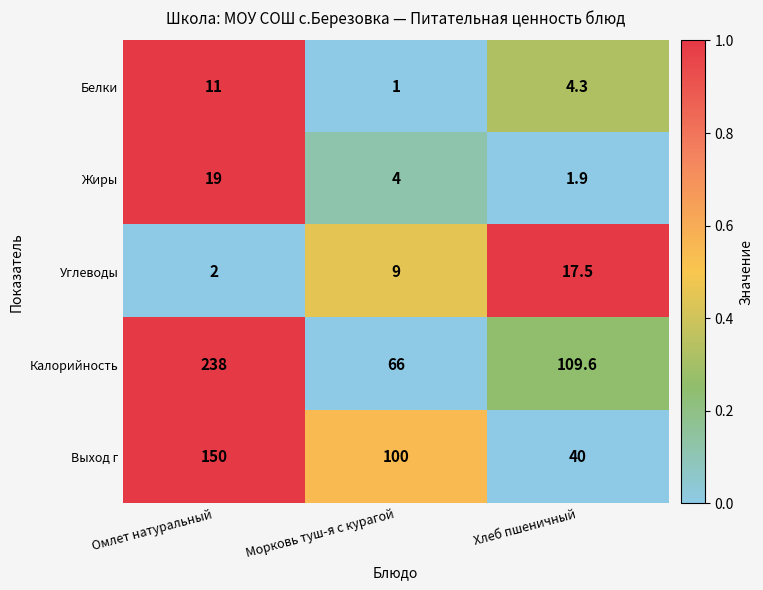

Is it true that Выход г equals 178.6 at Морковь туш-я с курагой?

False